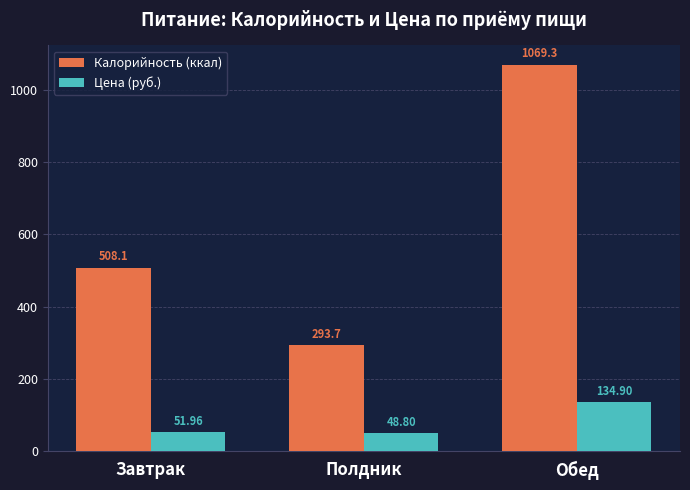

What is the total value across all series at Полдник?

342.5